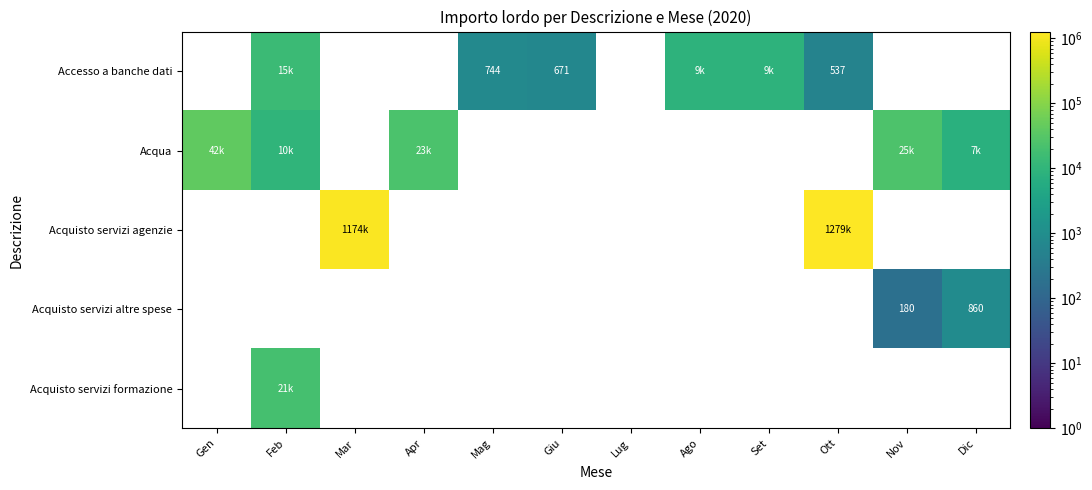

What value does the Acquisto servizi agenzie series have at Mar?

1173582.5